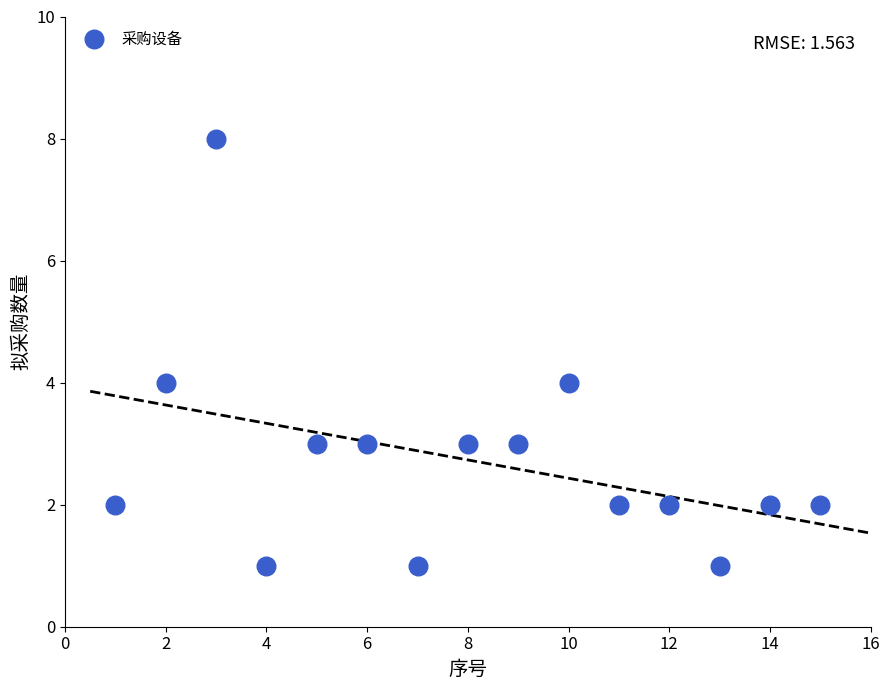

What is the range of X values (max minus min)?

14